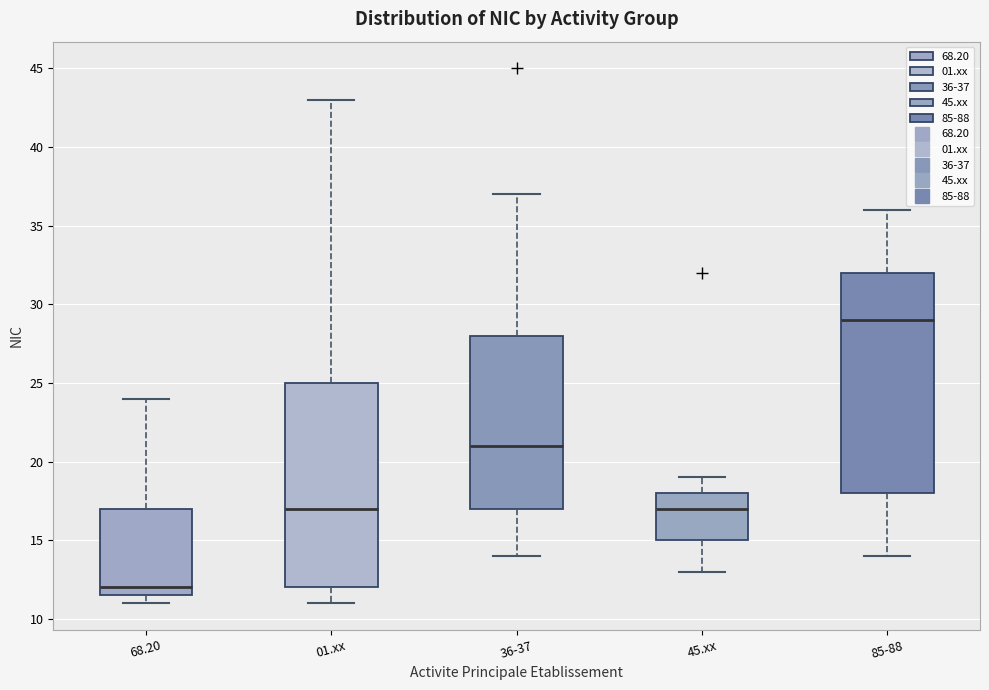

Reading left to right, transcribe this box plot: for each box, give where its median line is, the range the box spans, and where its two whiskers end, as read against the y-axis. The values are not printed on the chart, so give them approximately, as read against the axis.

68.20: median 12.0, box 11.5 to 17.0, whiskers 11.0 to 24.0
01.xx: median 17.0, box 12.0 to 25.0, whiskers 11.0 to 43.0
36-37: median 21.0, box 17.0 to 28.0, whiskers 14.0 to 37.0
45.xx: median 17.0, box 15.0 to 18.0, whiskers 13.0 to 19.0
85-88: median 29.0, box 18.0 to 32.0, whiskers 14.0 to 36.0